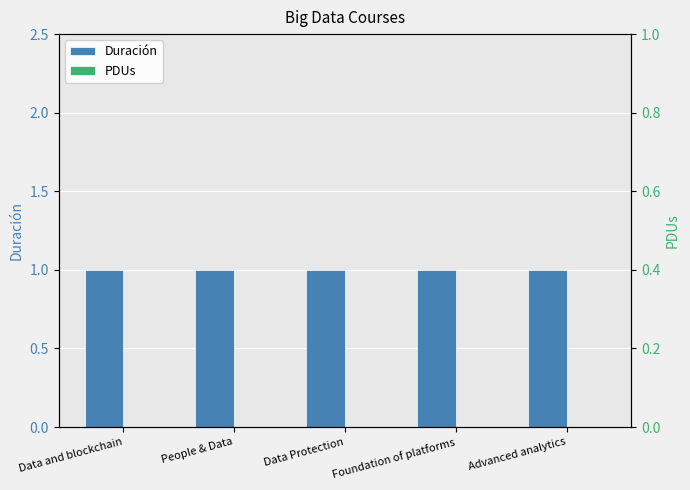

What is the label of the 4th bar from the right?

People & Data